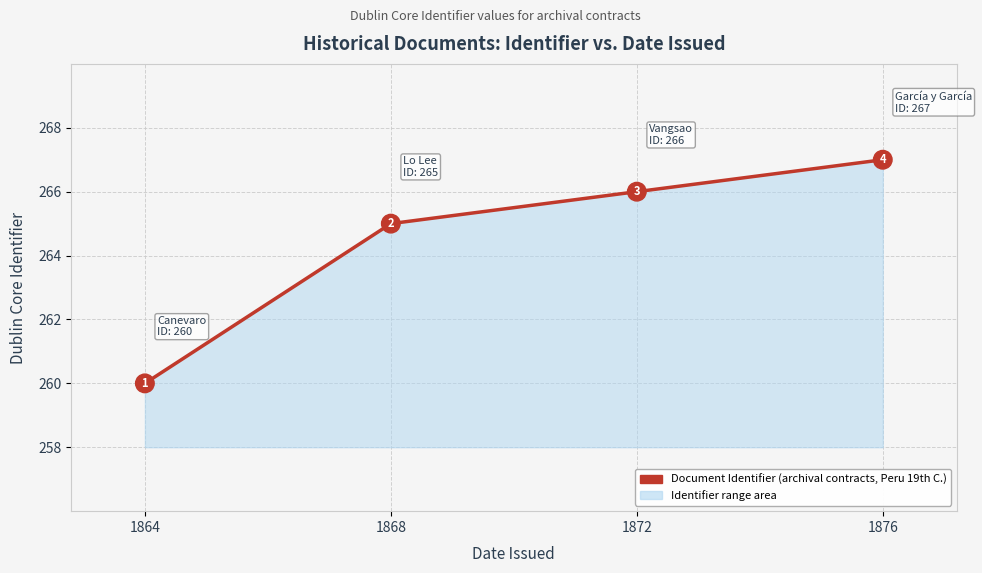

What is the value of the 1st point from the left?

260